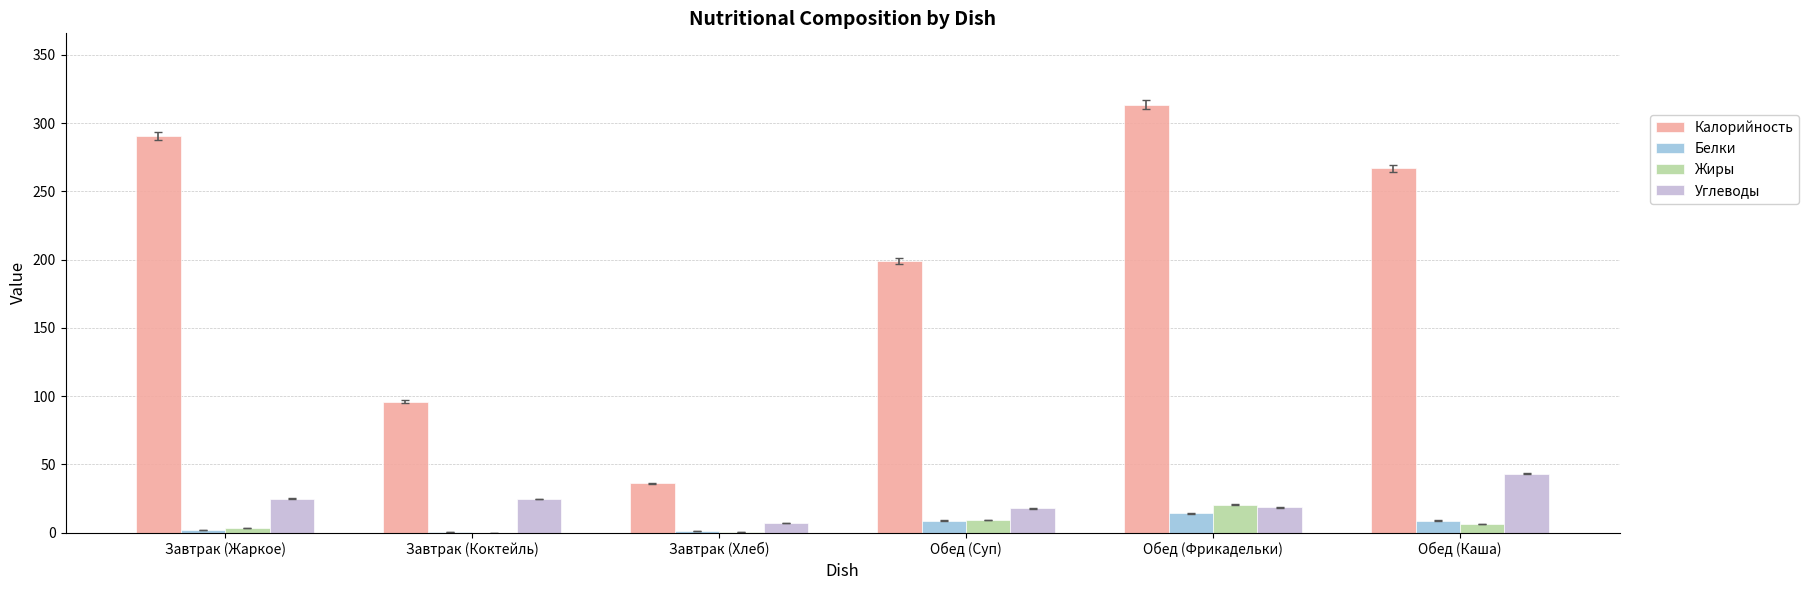

Read the Белки value at Обед (Суп).

8.8